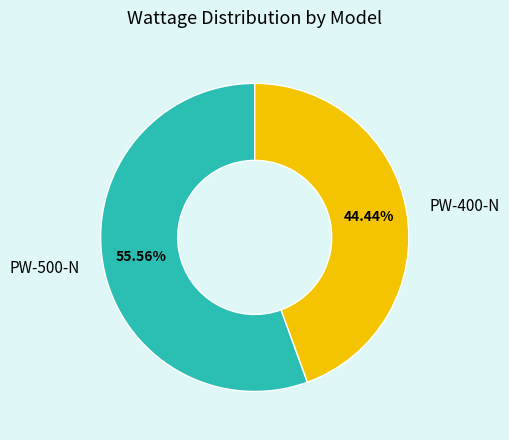

Count the number of slices in the pie.

2